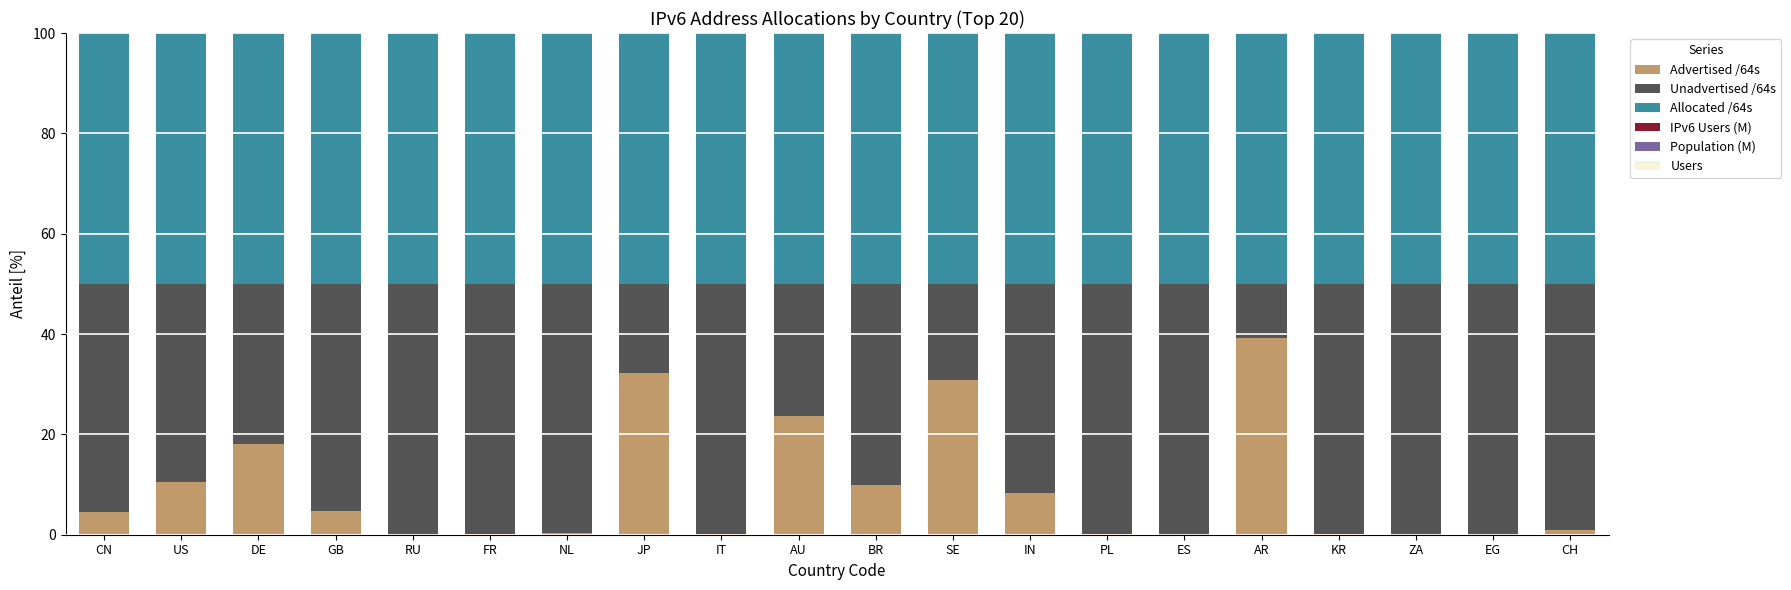

At which label does Advertised /64s reach its peak?

AR